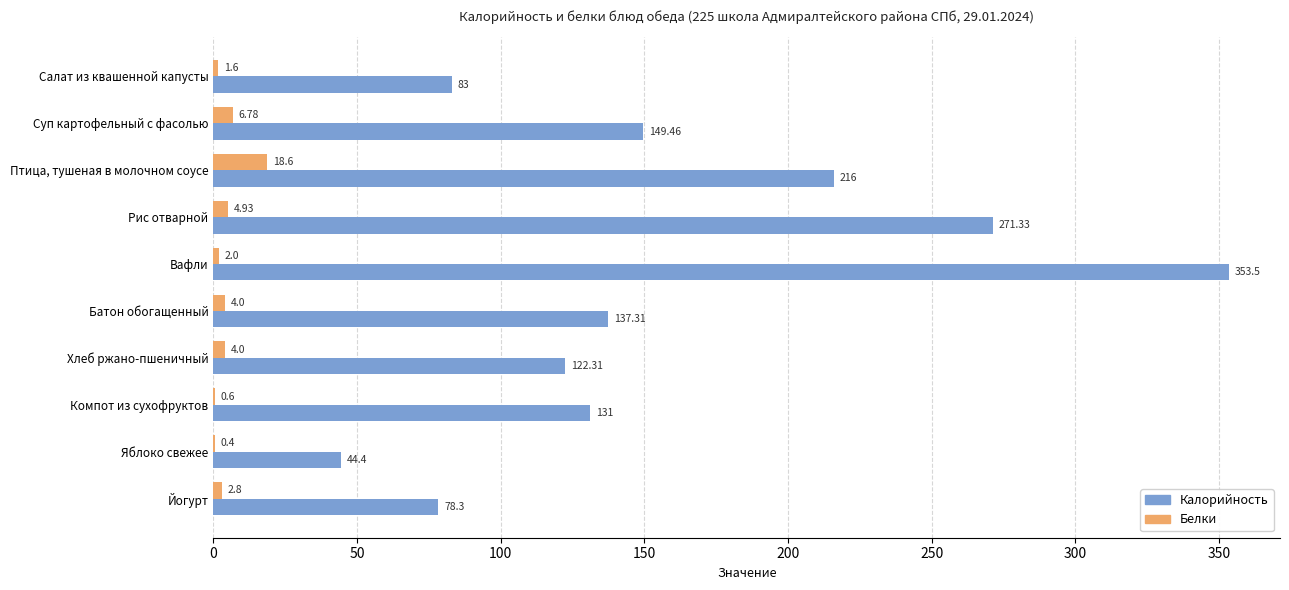

At which category is the sum across all series the highest?

Вафли